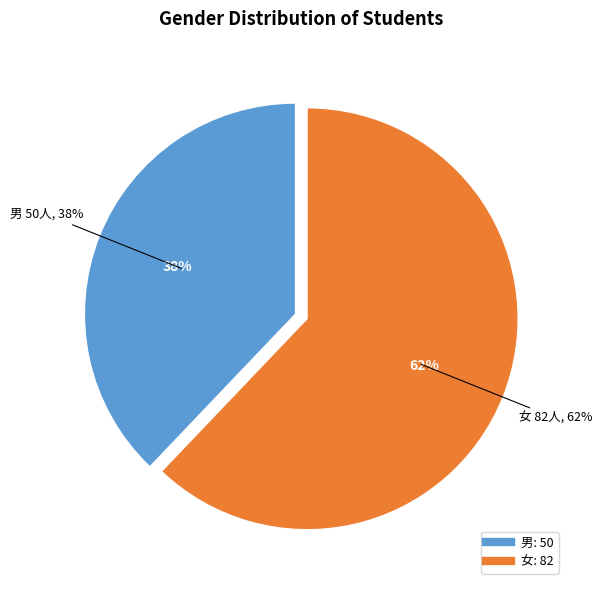

How many segments does this pie chart have?

2